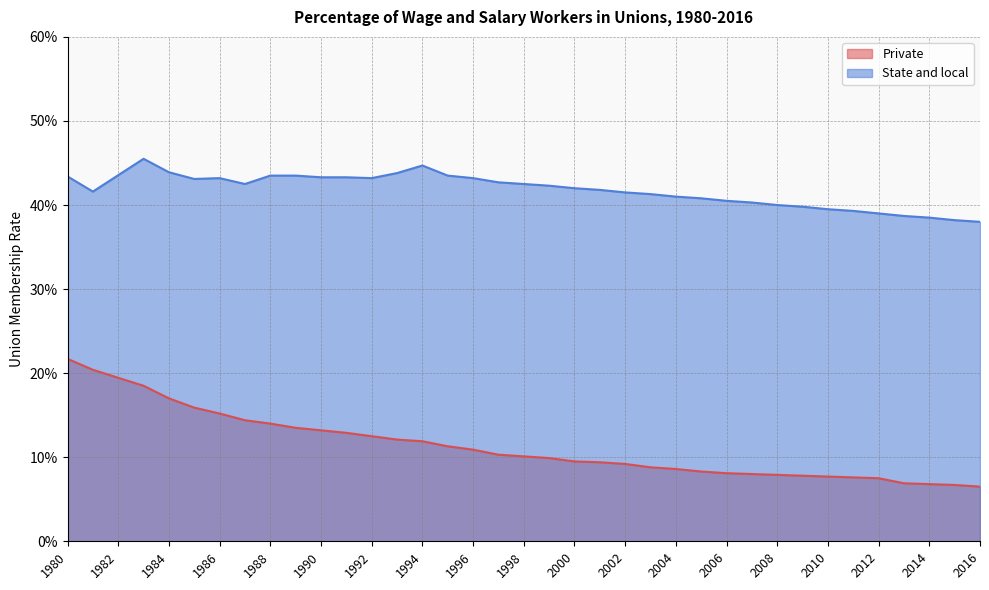

The Private series shows 0.1 at 1990. True or false?

False